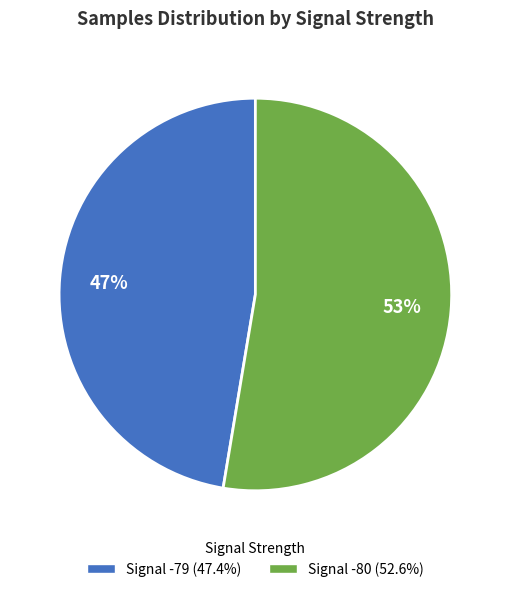

To the nearest percent, what is the average slice percentage?

50%